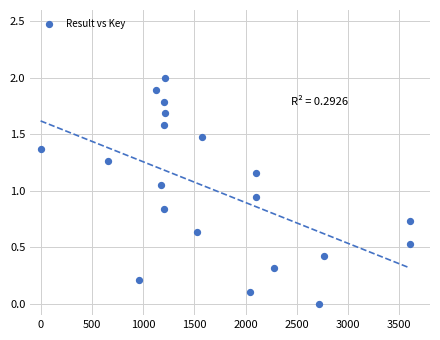

What is the range of X values (max minus min)?

3600.0